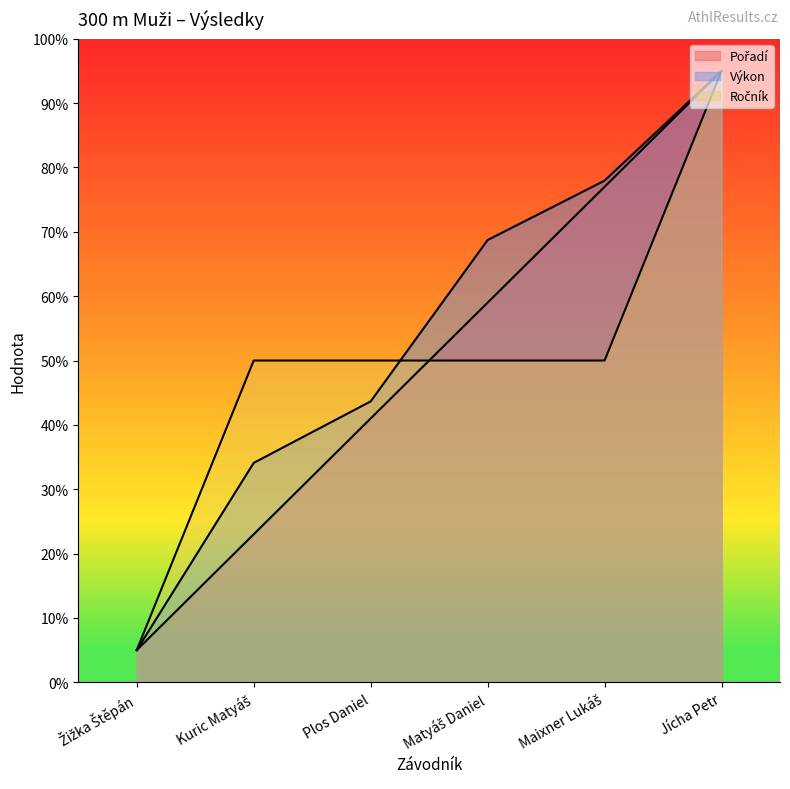

True or false: Pořadí has more than 2 points higher than both neighbors.

False